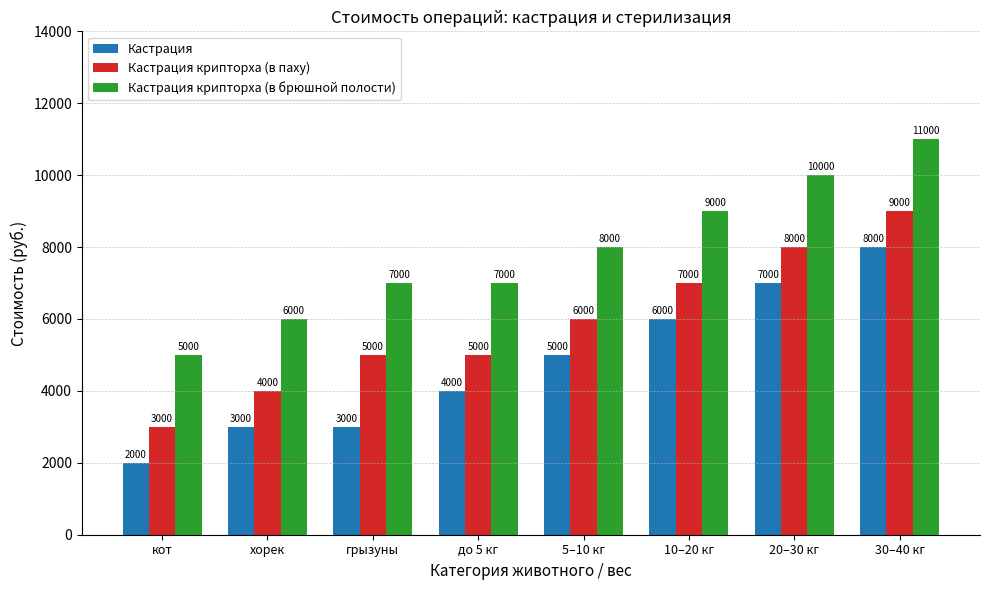

How many Кастрация крипторха (в паху) values are between 5000 and 8000?

5